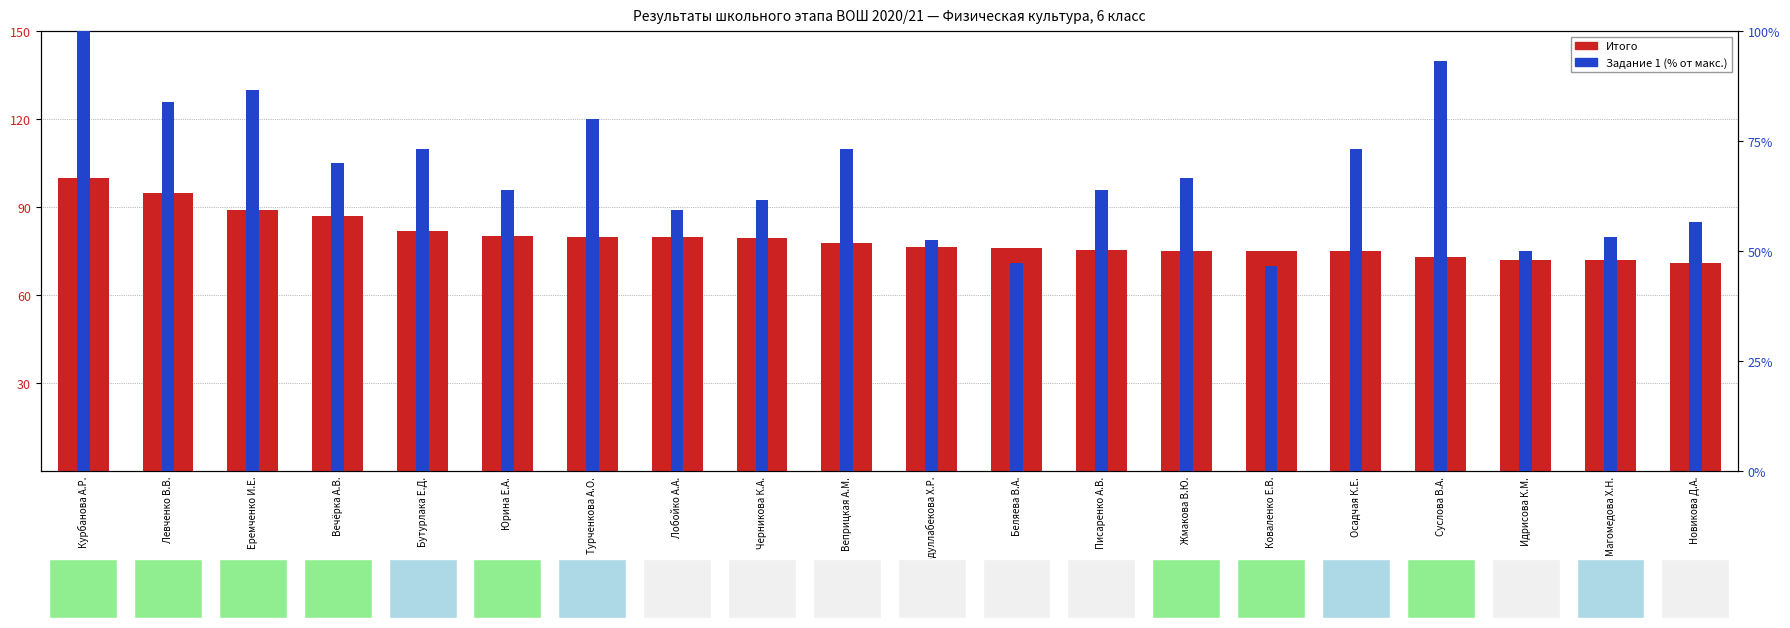

Does the chart contain stacked bars?

No